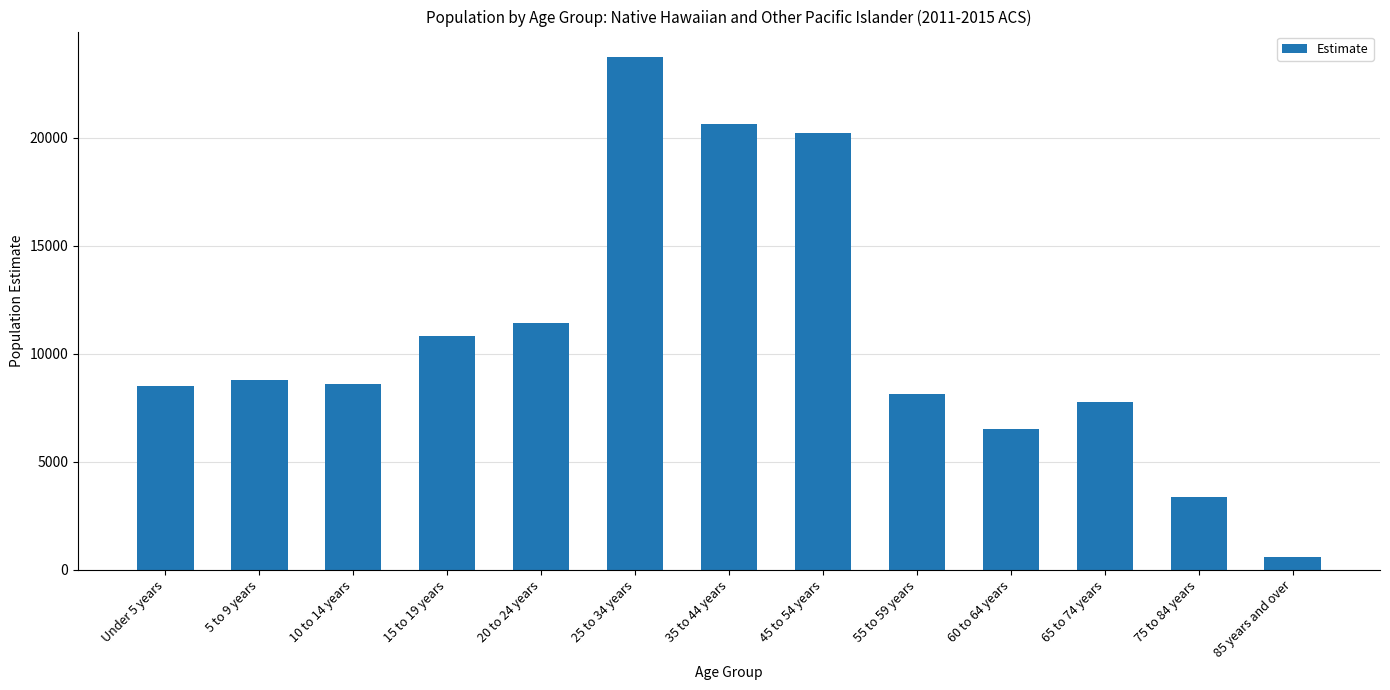

What is the label of the 5th bar from the left?

20 to 24 years